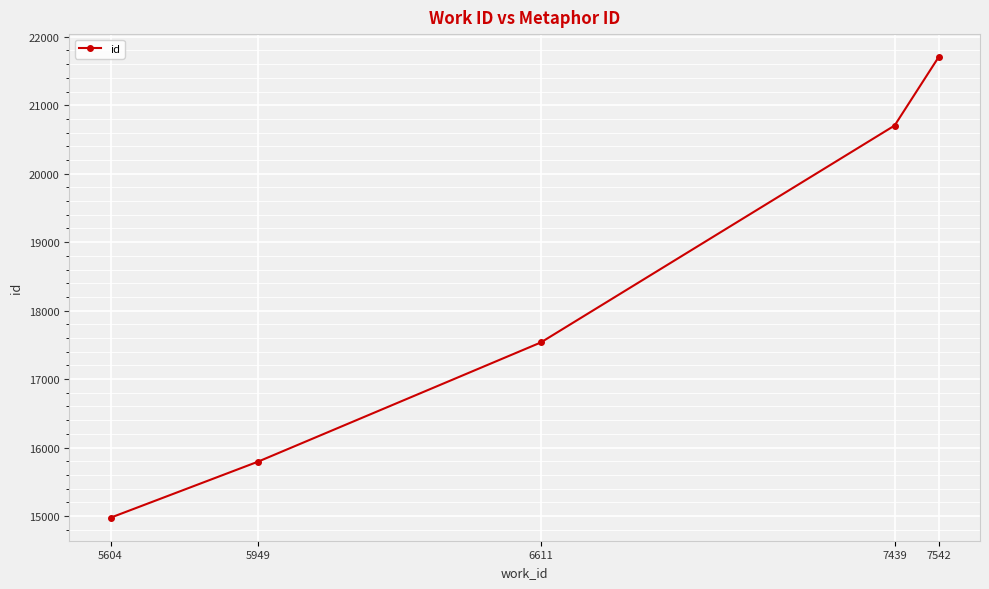

Is it true that the value at 7439 is 20703?

True